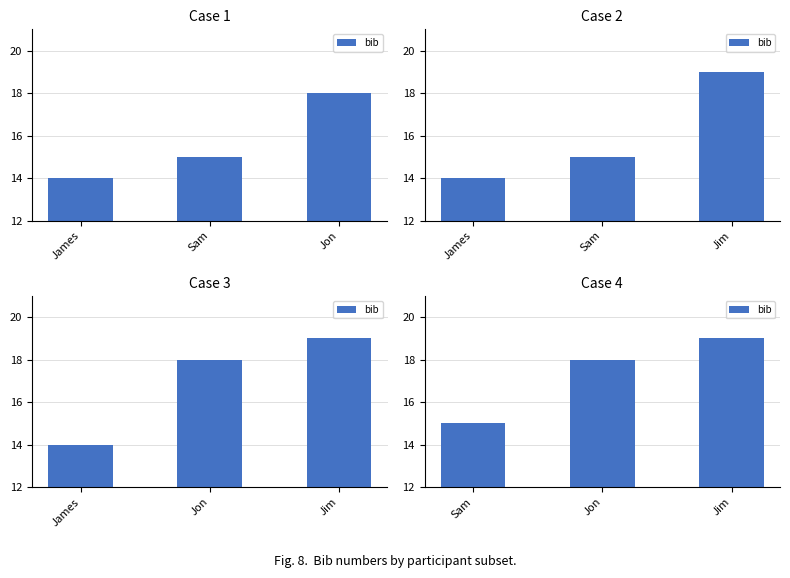

Are the bars horizontal?

No